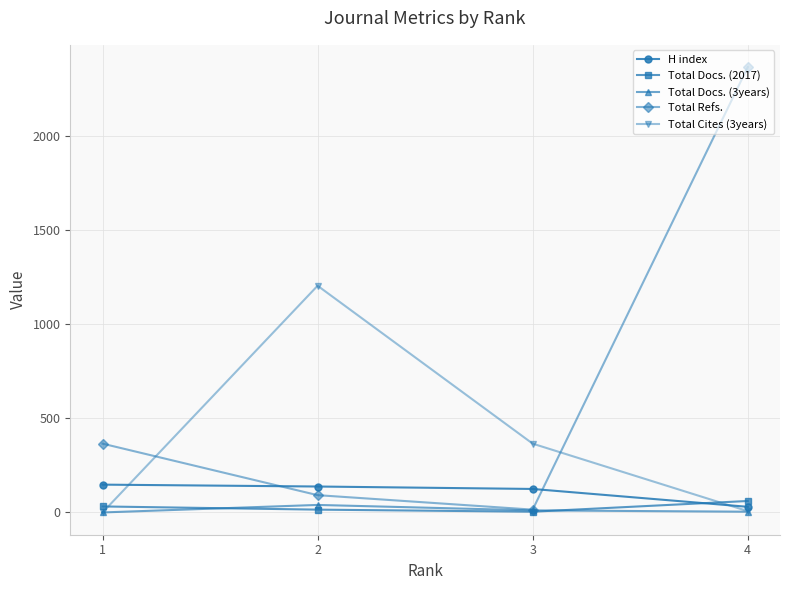

What is the approximate value of H index at 1, to the nearest 5?

150